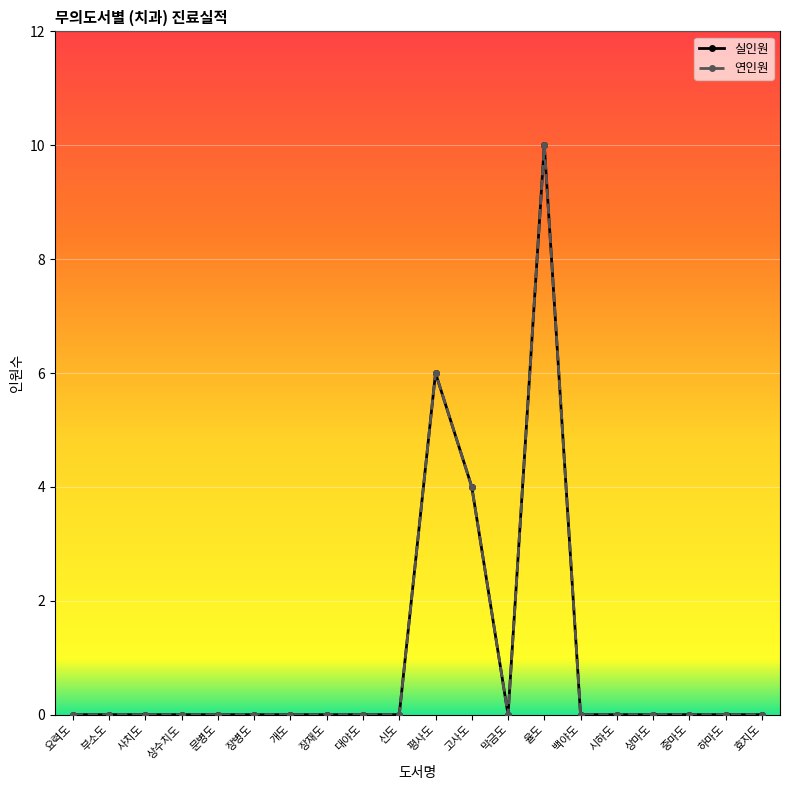

Does the chart have visible grid lines?

Yes